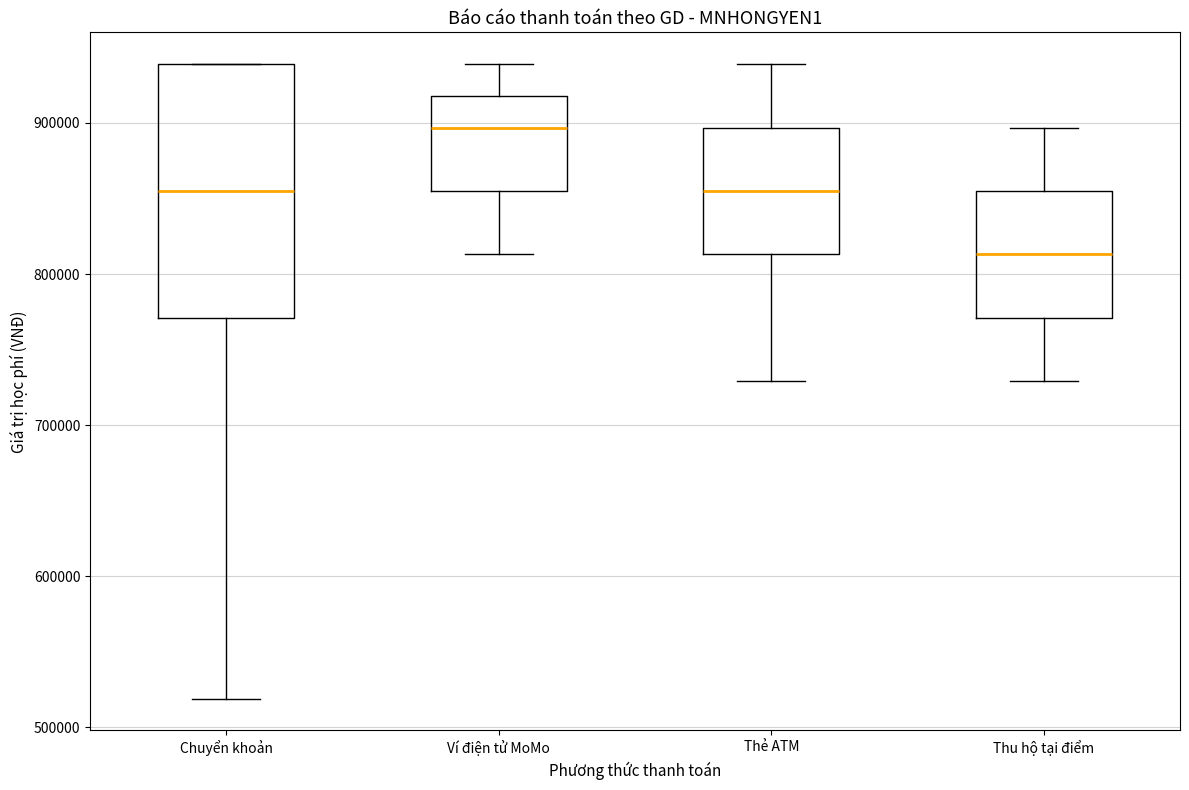

Reading left to right, transcribe this box plot: for each box, give where its median line is, the range the box spans, and where its two whiskers end, as read against the y-axis. The values are not printed on the chart, so give them approximately, as read against the axis.

Chuyển khoản: median 860000, box 770000 to 940000, whiskers 520000 to 940000
Ví điện tử MoMo: median 900000, box 860000 to 920000, whiskers 810000 to 940000
Thẻ ATM: median 860000, box 810000 to 900000, whiskers 730000 to 940000
Thu hộ tại điểm: median 810000, box 770000 to 860000, whiskers 730000 to 900000